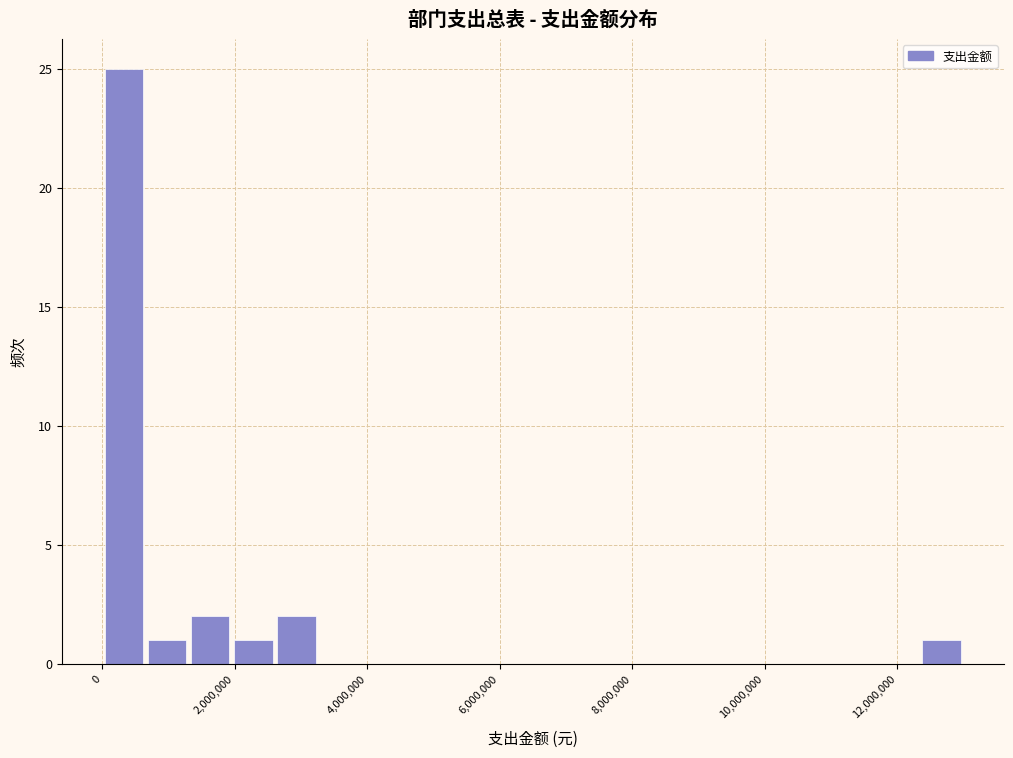

Around what value on the x-axis is the tallest bar? Give the approximate position of its centre, as read against the axis.

400000